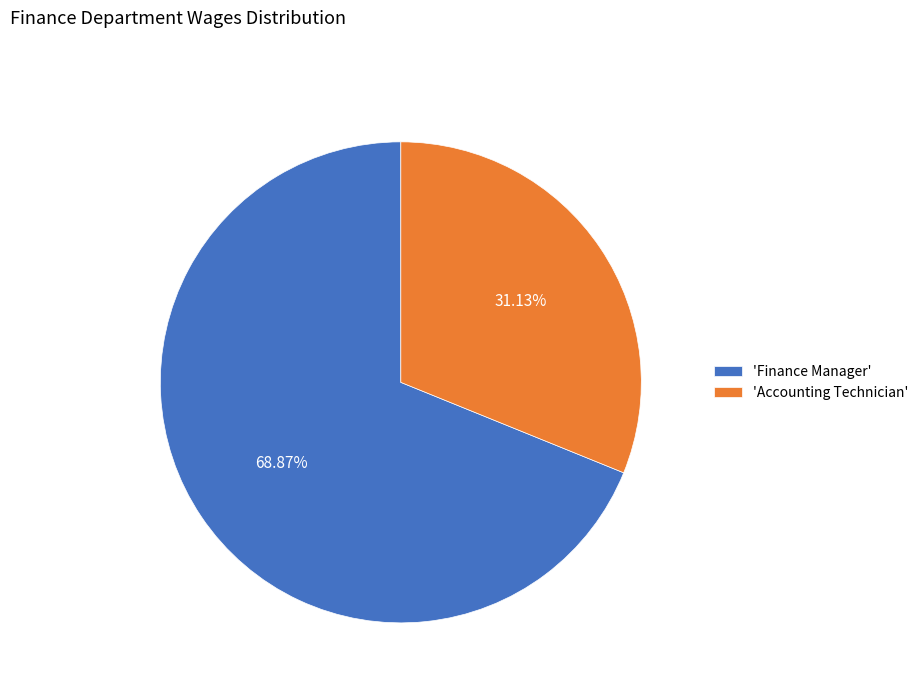

What is the smallest slice in the pie chart?

'Accounting Technician'